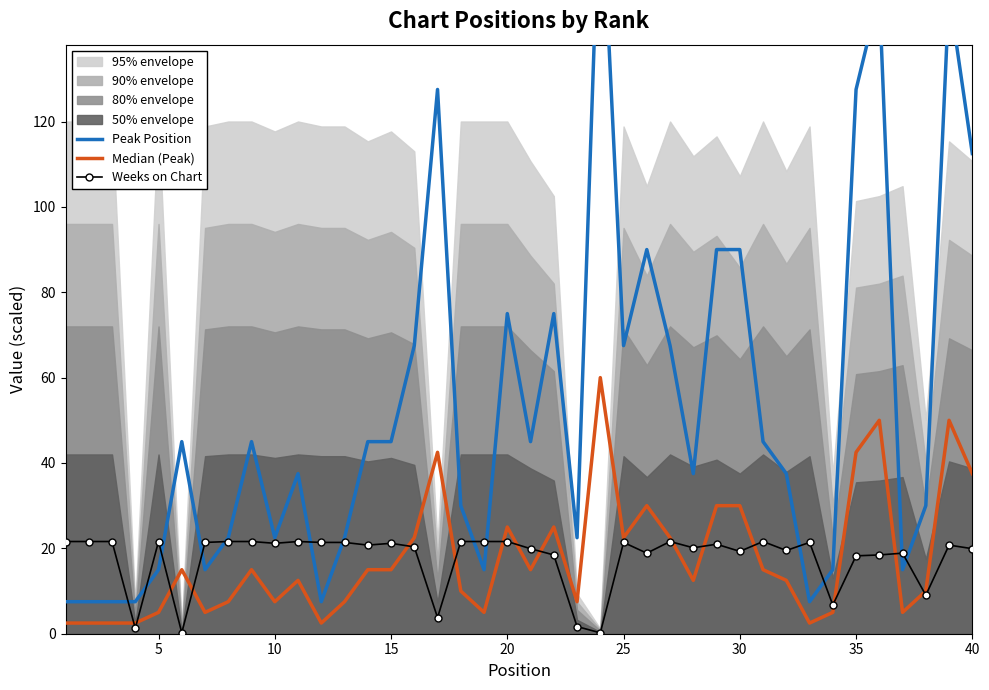

Is it true that Weeks on Chart equals 18.2 at 35?

True